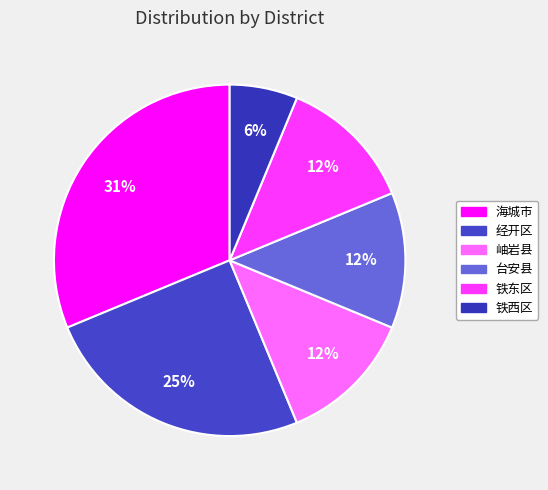

Does 海城市 represent more than half of the total?

No